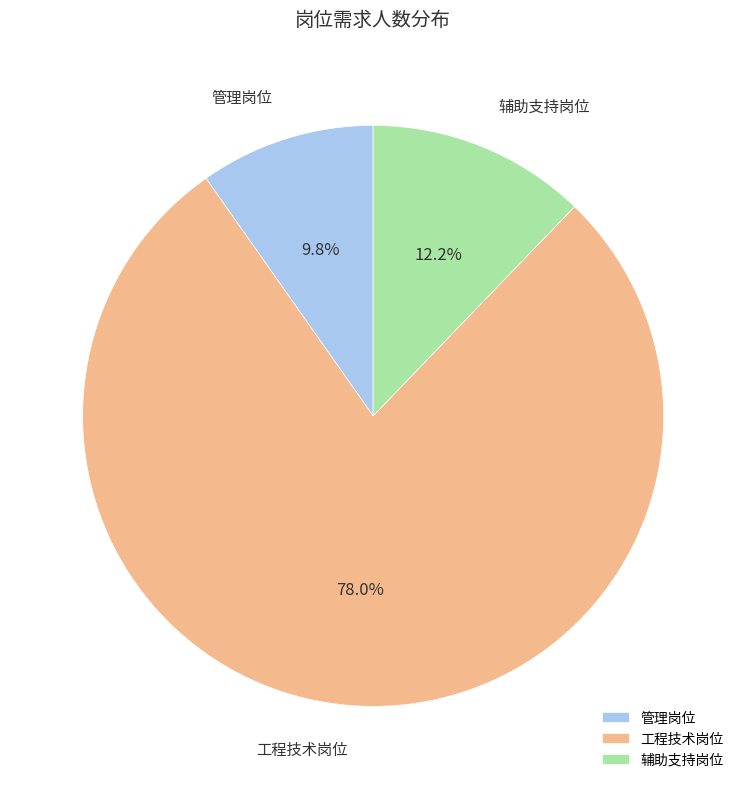

What is the total percentage of 工程技术岗位 and 辅助支持岗位?

90.2%